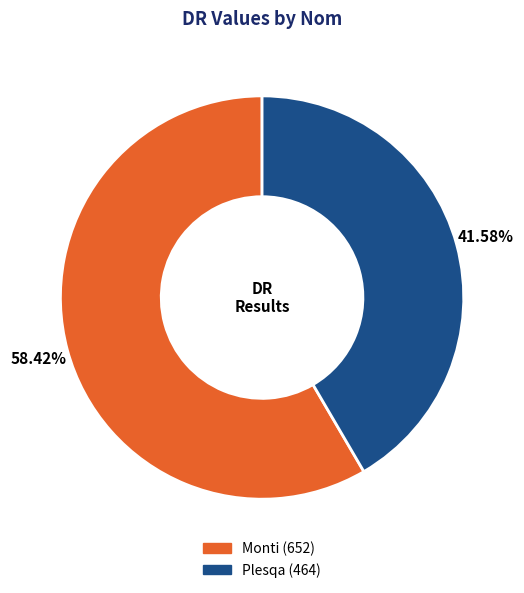

What is the largest slice in the pie chart?

Monti